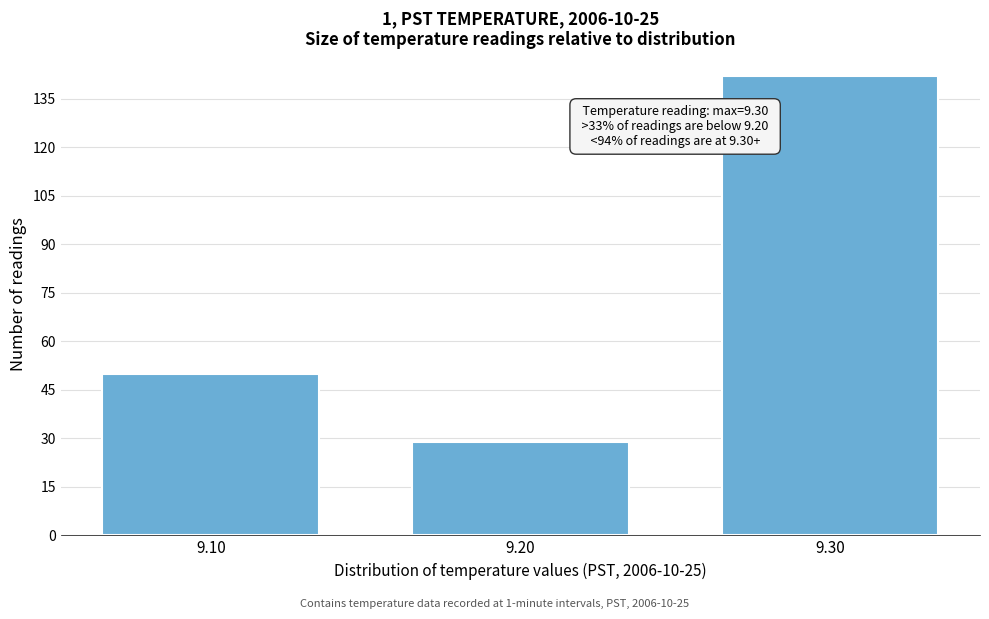

Reading left to right, extract all data points from this chart.

50	29	142